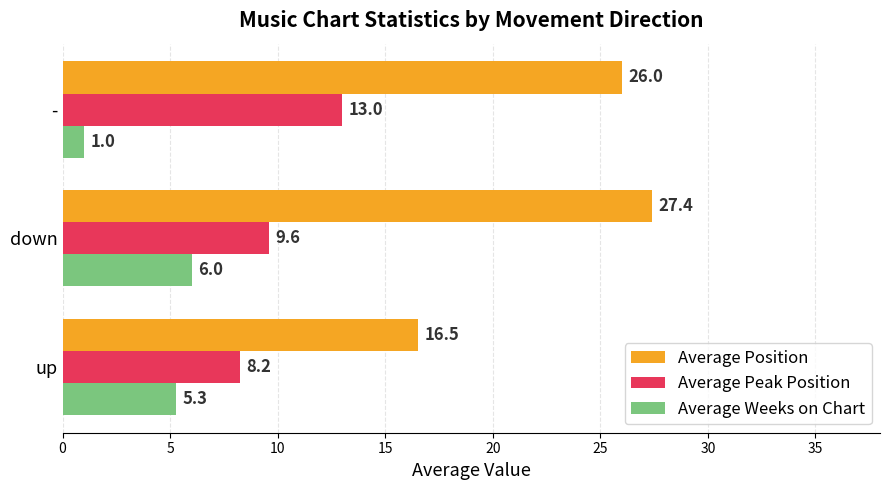

What is the sum of the Average Peak Position values at - and up?

21.2